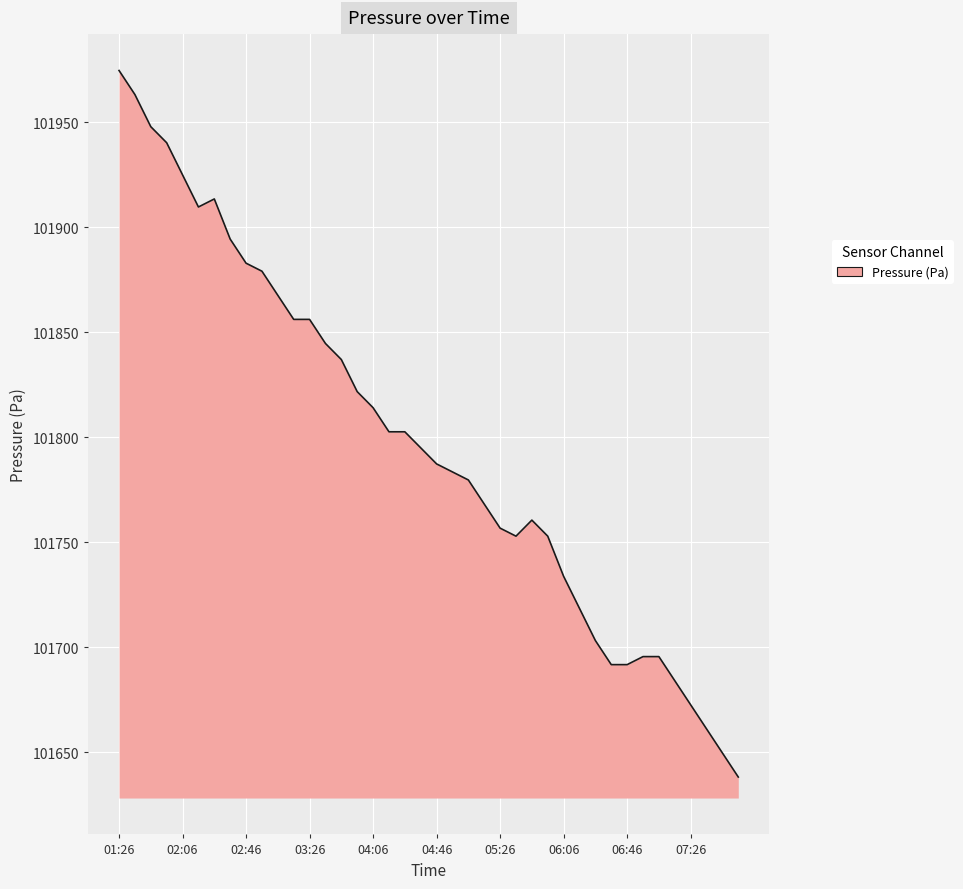

What is the maximum value shown in the chart?

101974.7